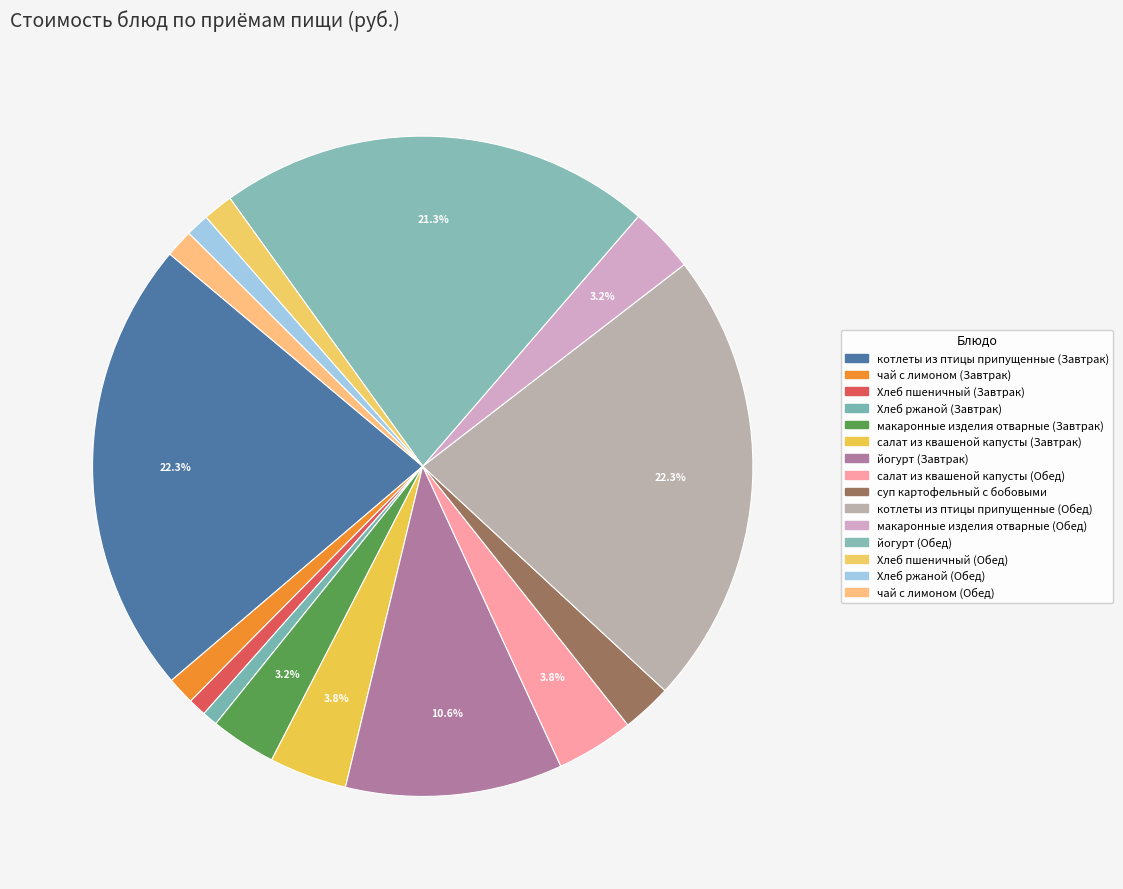

How many slices are in this pie chart?

15